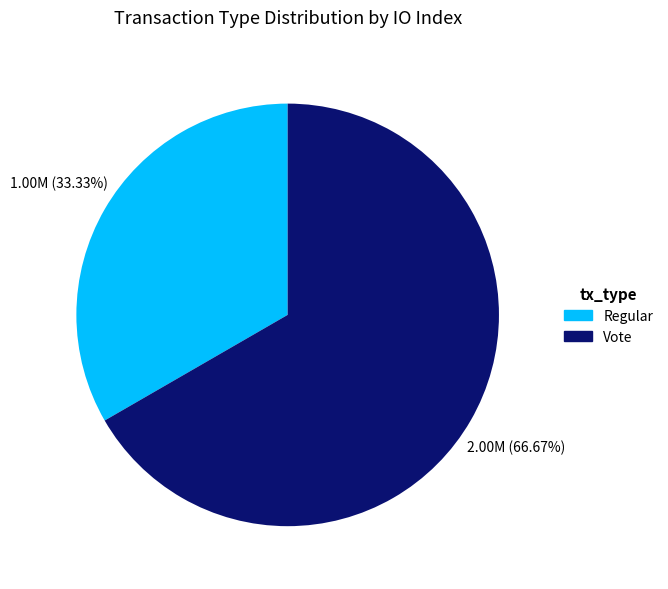

The Regular slice represents 33% of the pie. True or false?

True